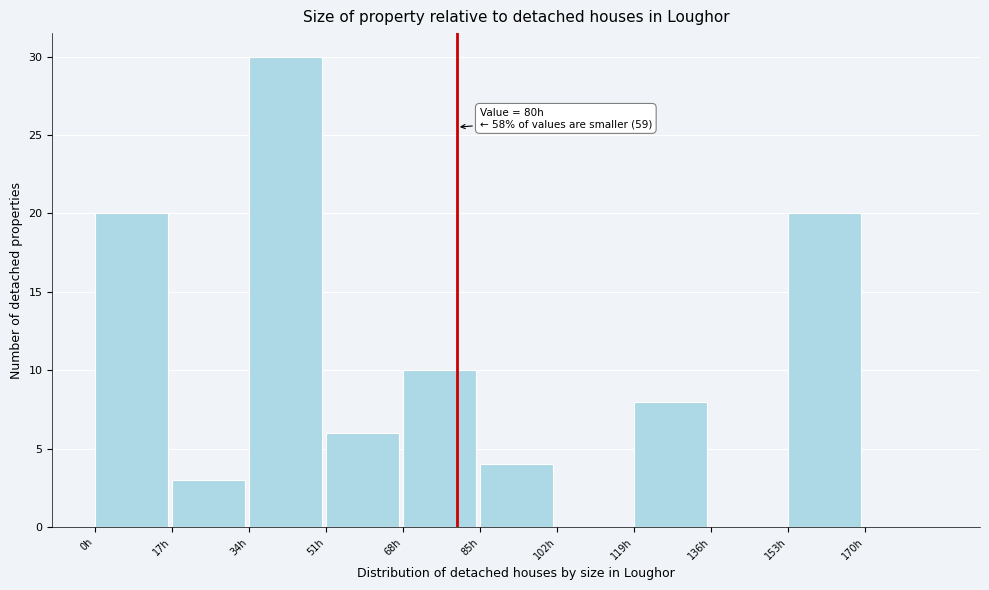

Which range on the x-axis has the tallest bar?

34 to 51